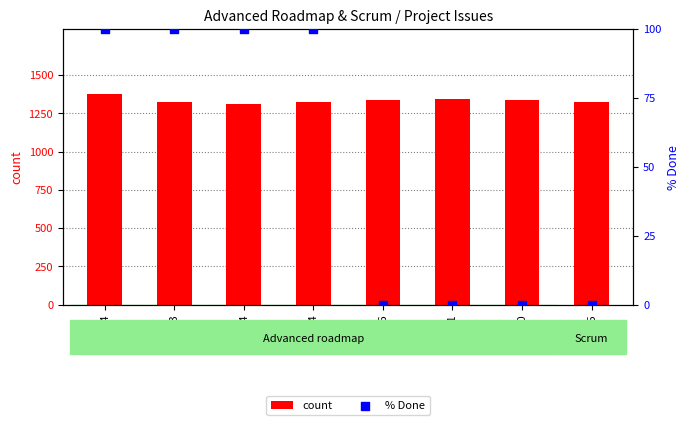

Which series reaches the maximum Y coordinate?

count